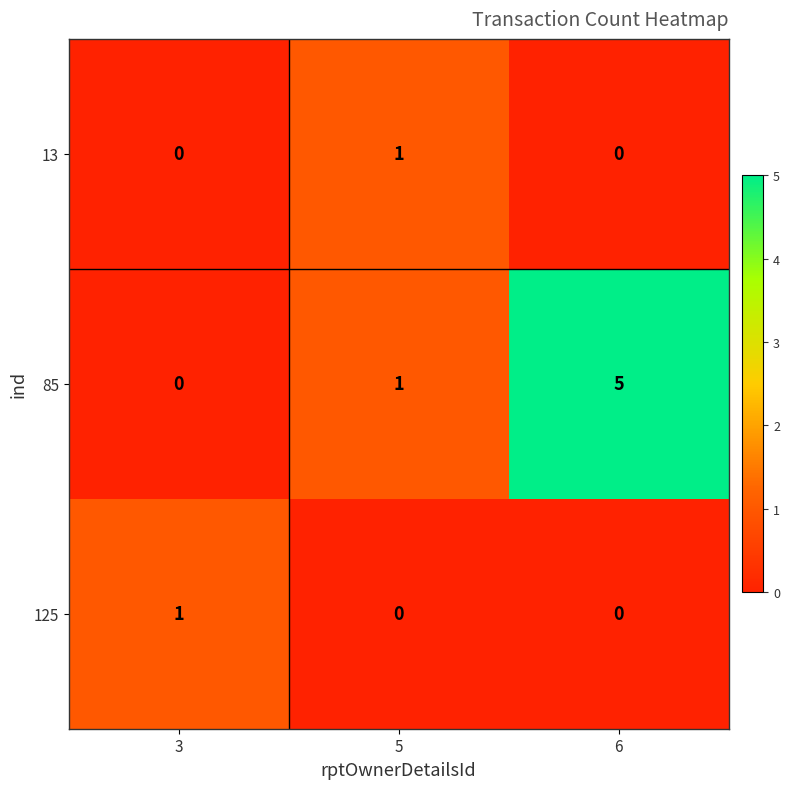

Which series changed the most between 3 and 6?

85